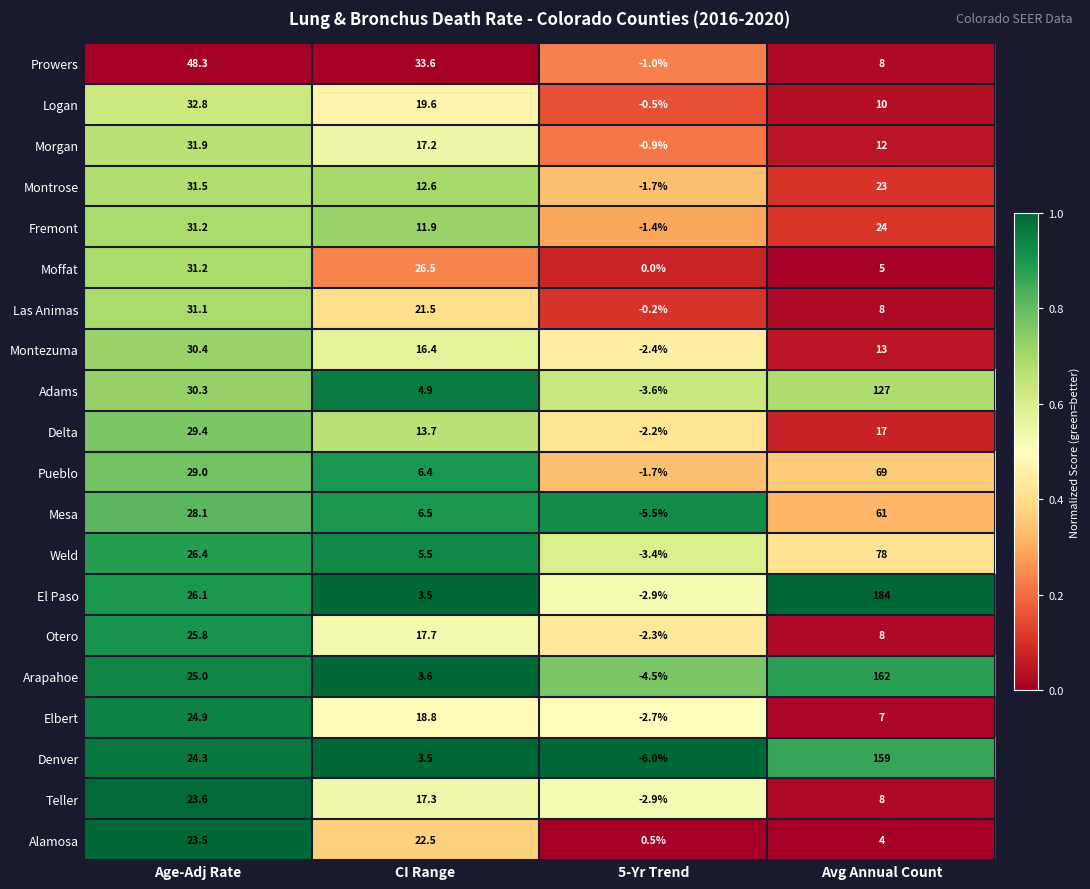

List the labels in order of Delta value, largest first.

Age-Adj Rate, Avg Annual Count, CI Range, 5-Yr Trend